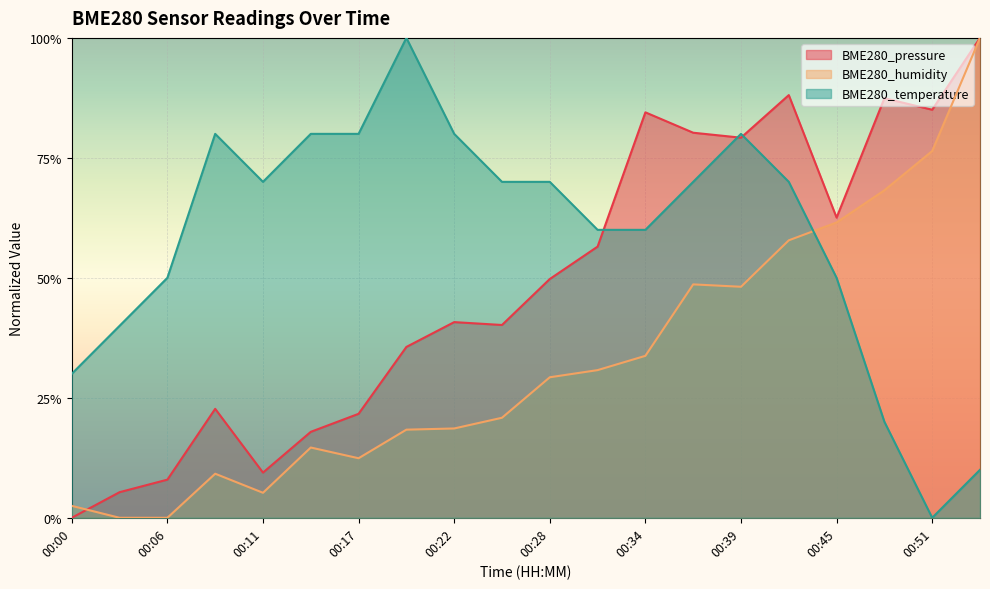

At which label does BME280_temperature reach its minimum?

00:51